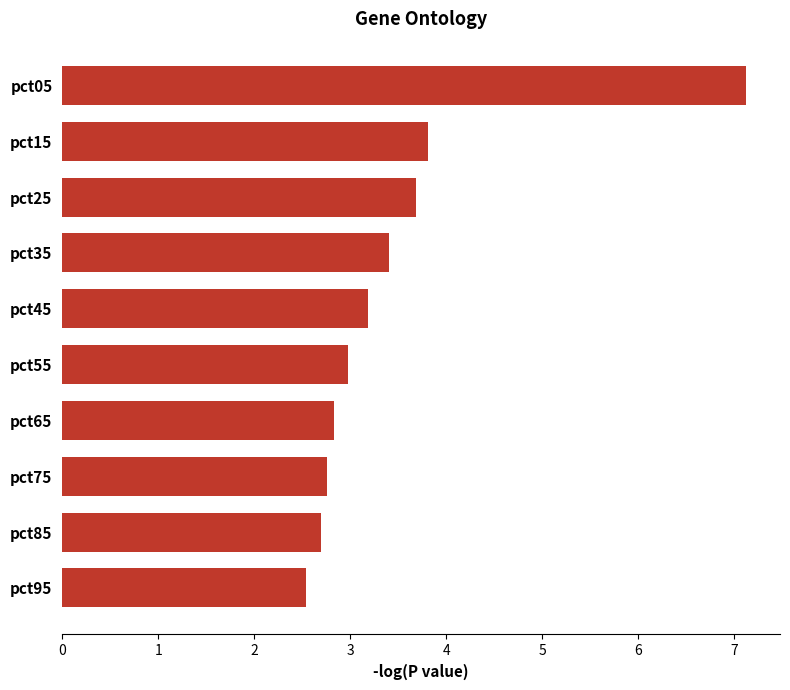

Rank the categories by value from lowest to highest.

pct95, pct85, pct75, pct65, pct55, pct45, pct35, pct25, pct15, pct05